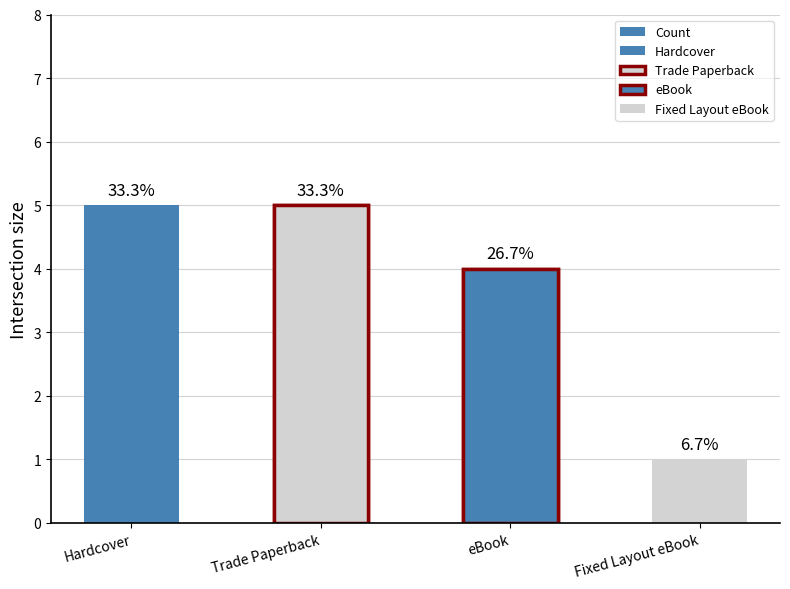

Which label corresponds to the largest value in the chart?

Hardcover